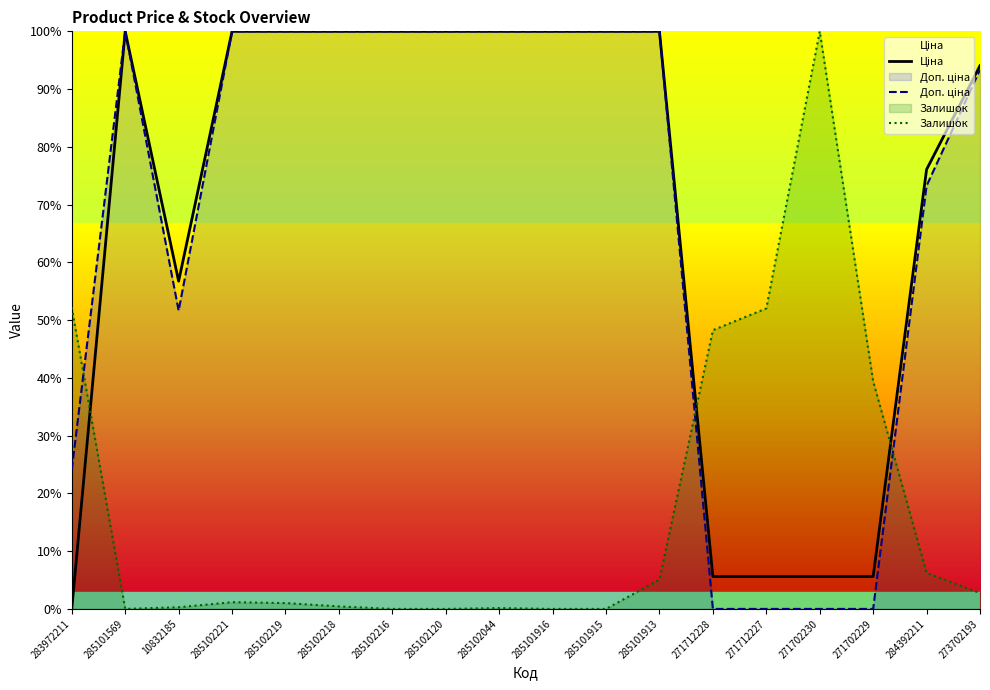

Between 271712227 and 271702229, which series saw the biggest shift?

Залишок